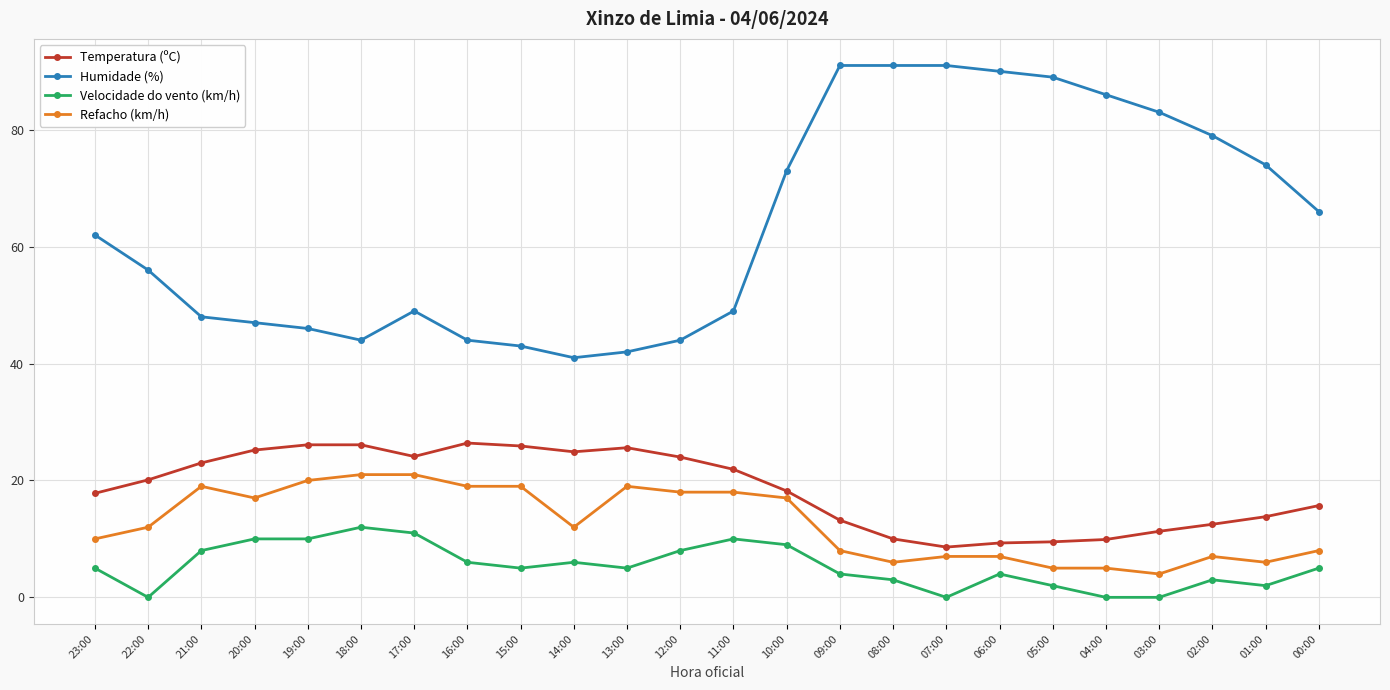

The Refacho (km/h) series shows 12.1 at 19:00. True or false?

False